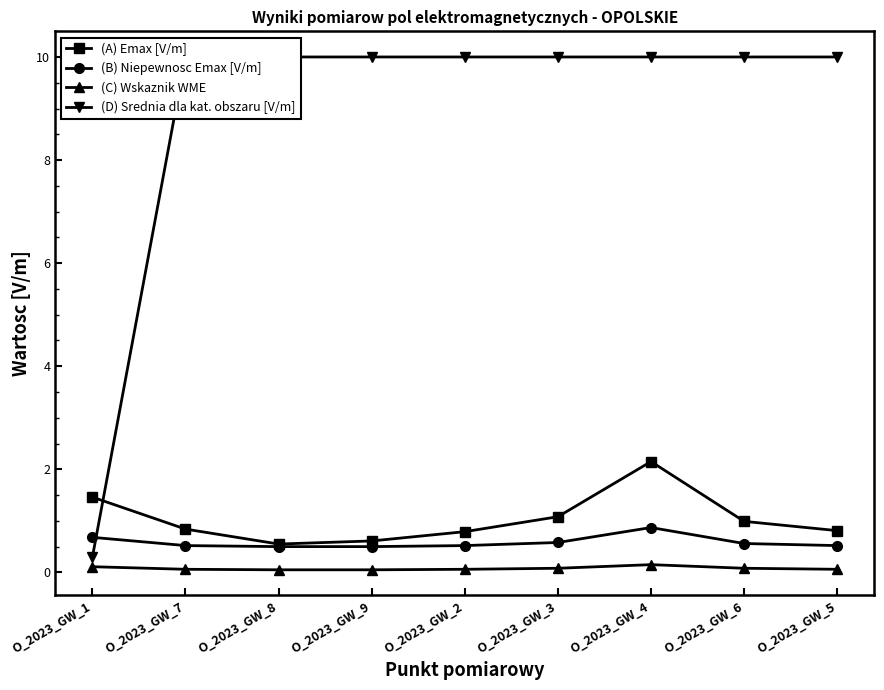

Reading left to right, transcribe all the data shown in this chart.

(A) Emax [V/m]: O_2023_GW_1=1.5	O_2023_GW_7=0.8	O_2023_GW_8=0.6	O_2023_GW_9=0.6	O_2023_GW_2=0.8	O_2023_GW_3=1.1	O_2023_GW_4=2.1	O_2023_GW_6=1.0	O_2023_GW_5=0.8
(B) Niepewnosc Emax [V/m]: O_2023_GW_1=0.7	O_2023_GW_7=0.5	O_2023_GW_8=0.5	O_2023_GW_9=0.5	O_2023_GW_2=0.5	O_2023_GW_3=0.6	O_2023_GW_4=0.9	O_2023_GW_6=0.6	O_2023_GW_5=0.5
(C) Wskaznik WME: O_2023_GW_1=0.1	O_2023_GW_7=0.1	O_2023_GW_8=0.1	O_2023_GW_9=0.1	O_2023_GW_2=0.1	O_2023_GW_3=0.1	O_2023_GW_4=0.1	O_2023_GW_6=0.1	O_2023_GW_5=0.1
(D) Srednia dla kat. obszaru [V/m]: O_2023_GW_1=0.3	O_2023_GW_7=10.0	O_2023_GW_8=10.0	O_2023_GW_9=10.0	O_2023_GW_2=10.0	O_2023_GW_3=10.0	O_2023_GW_4=10.0	O_2023_GW_6=10.0	O_2023_GW_5=10.0